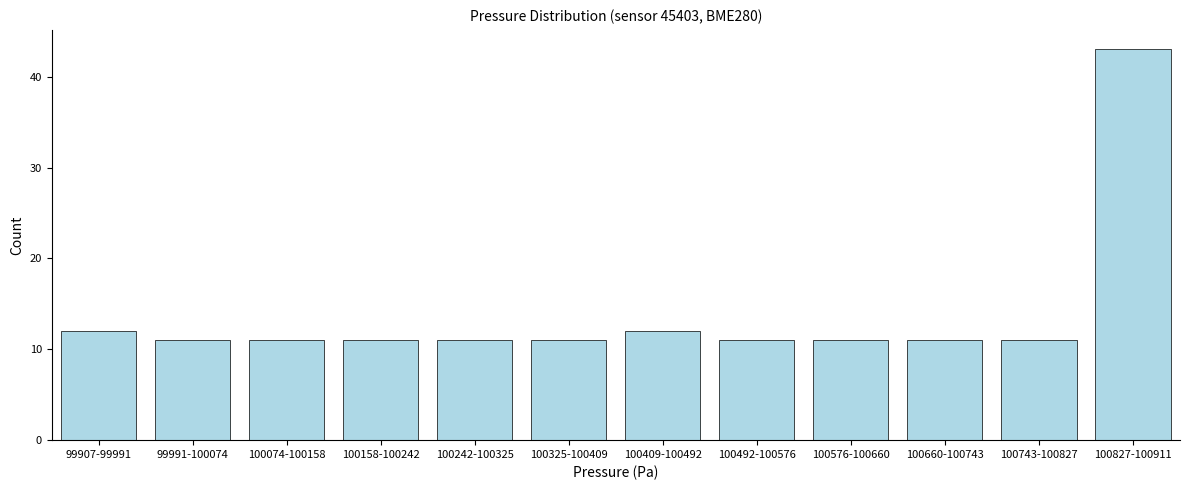

Reading right to left, transcribe all the data shown in this chart.

100827-100911=43	100743-100827=11	100660-100743=11	100576-100660=11	100492-100576=11	100409-100492=12	100325-100409=11	100242-100325=11	100158-100242=11	100074-100158=11	99991-100074=11	99907-99991=12